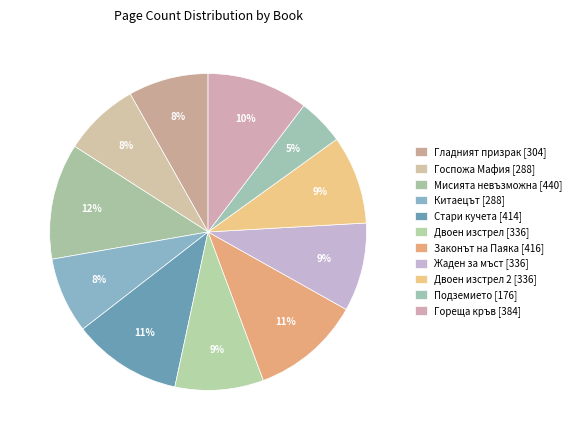

How many slices are in this pie chart?

11